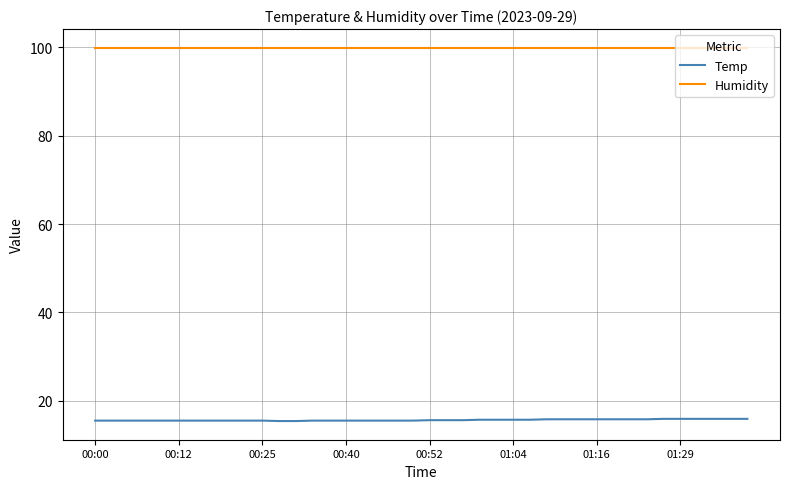

Rank the series by their maximum value, from highest to lowest.

Humidity, Temp